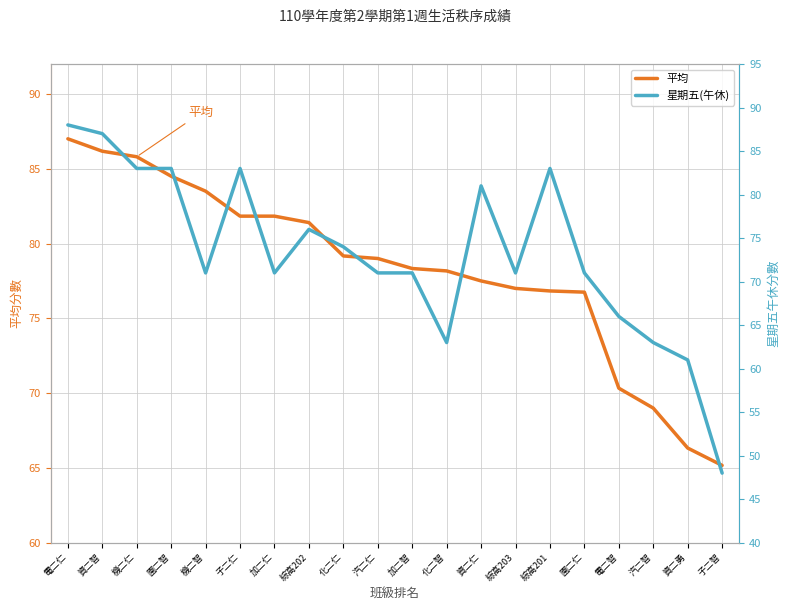

Reading right to left, list all the values displayed in this chart.

平均: 子二智=65.2	資二勇=66.3	汽二智=69.0	電二智=70.3	園二仁=76.8	綜高201=76.8	綜高203=77.0	資二仁=77.5	化二智=78.2	加二智=78.3	汽二仁=79.0	化二仁=79.2	綜高202=81.4	加二仁=81.8	子二仁=81.8	機二智=83.5	園二智=84.5	機二仁=85.8	資二智=86.2	電二仁=87.0
星期五(午休): 子二智=48.0	資二勇=61.0	汽二智=63.0	電二智=66.0	園二仁=71.0	綜高201=83.0	綜高203=71.0	資二仁=81.0	化二智=63.0	加二智=71.0	汽二仁=71.0	化二仁=74.0	綜高202=76.0	加二仁=71.0	子二仁=83.0	機二智=71.0	園二智=83.0	機二仁=83.0	資二智=87.0	電二仁=88.0